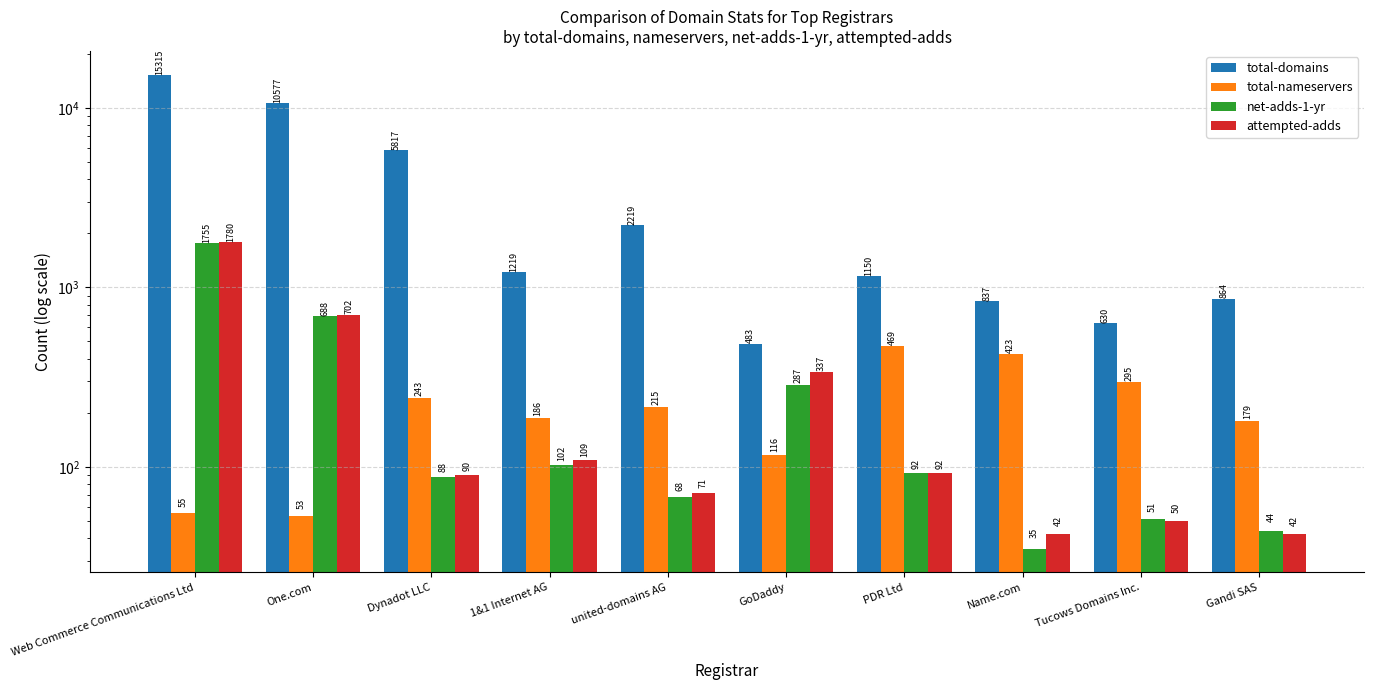

Read the total-domains value at One.com.

10577